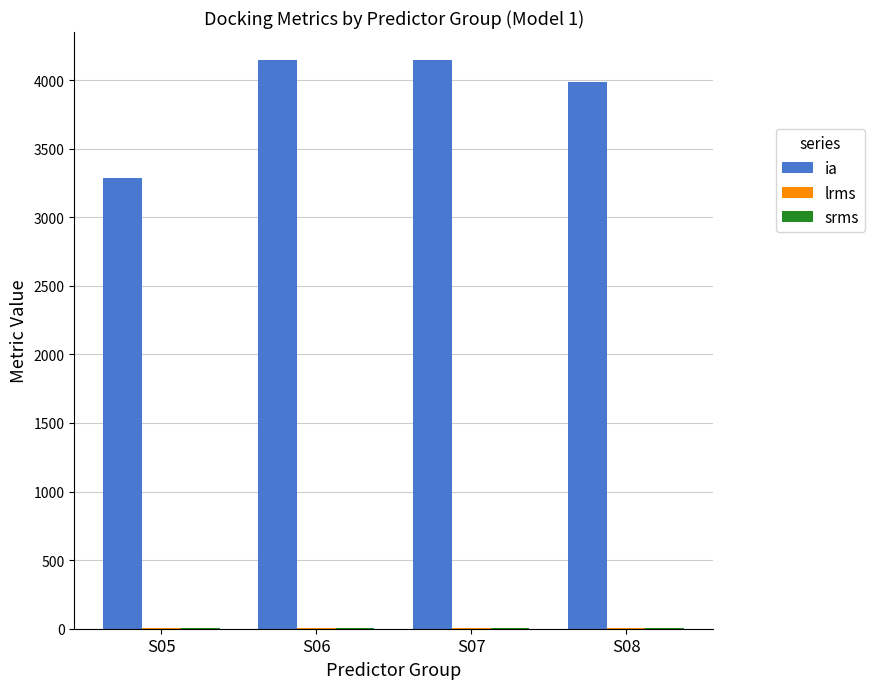

Which series has the largest total across all categories?

ia